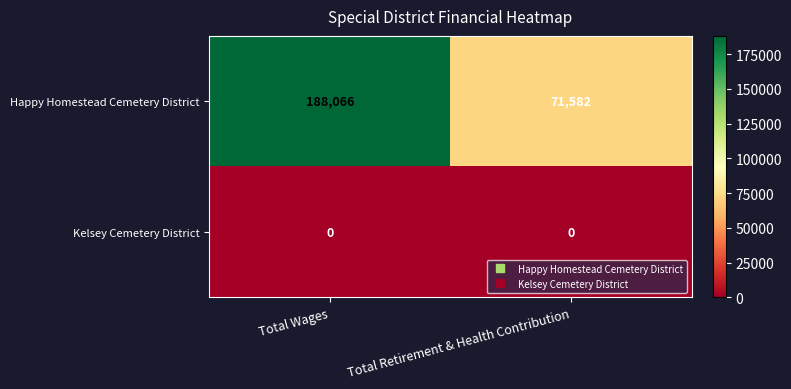

What is the total value across all series at Total Retirement & Health Contribution?

71582